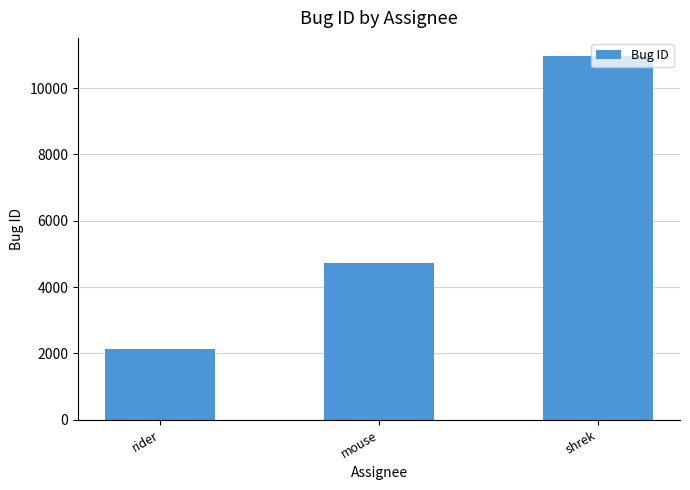

Where is the data nearest to the value 6552?

mouse